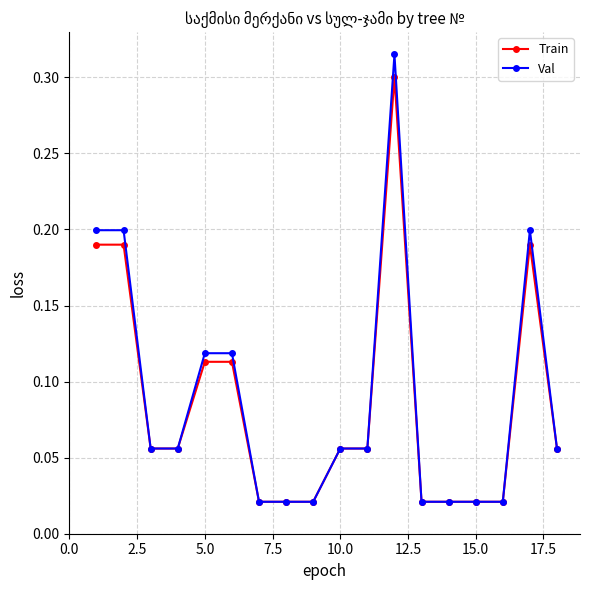

Which series has the widest spread of values?

Val